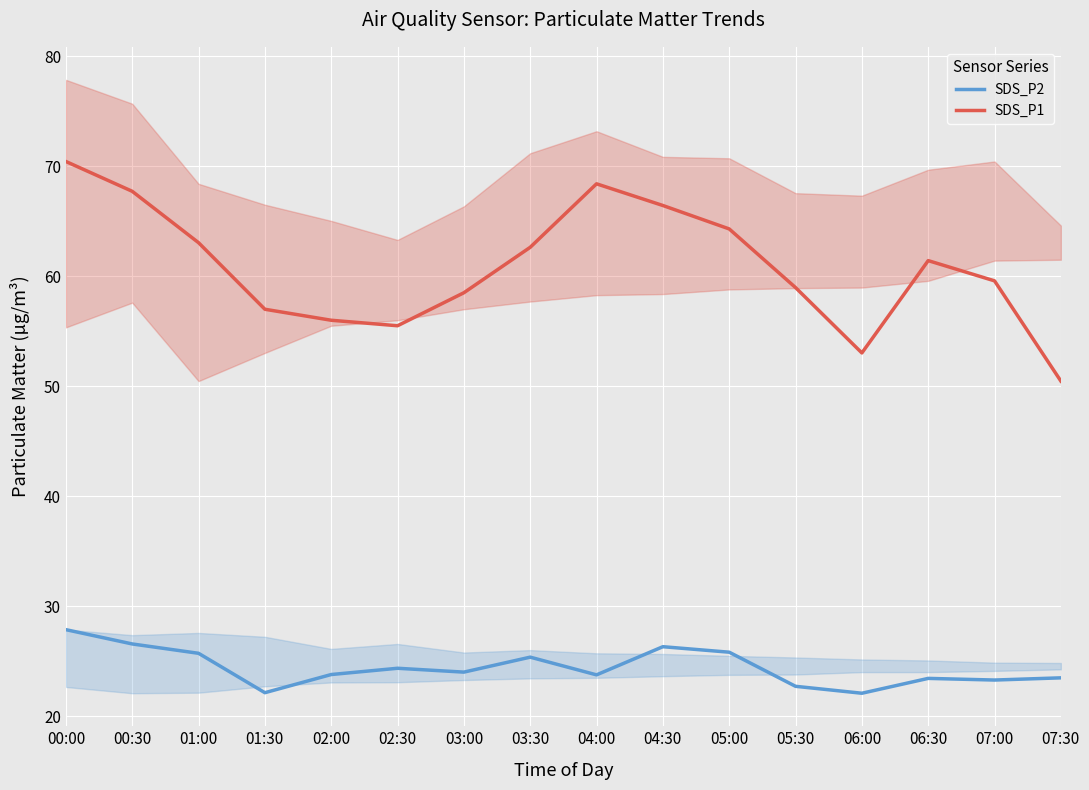

What is the minimum value shown in the chart?

22.1